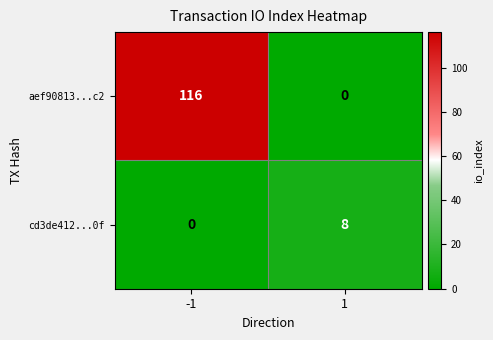

List the series in order of their peak value, highest first.

aef90813...c2, cd3de412...0f